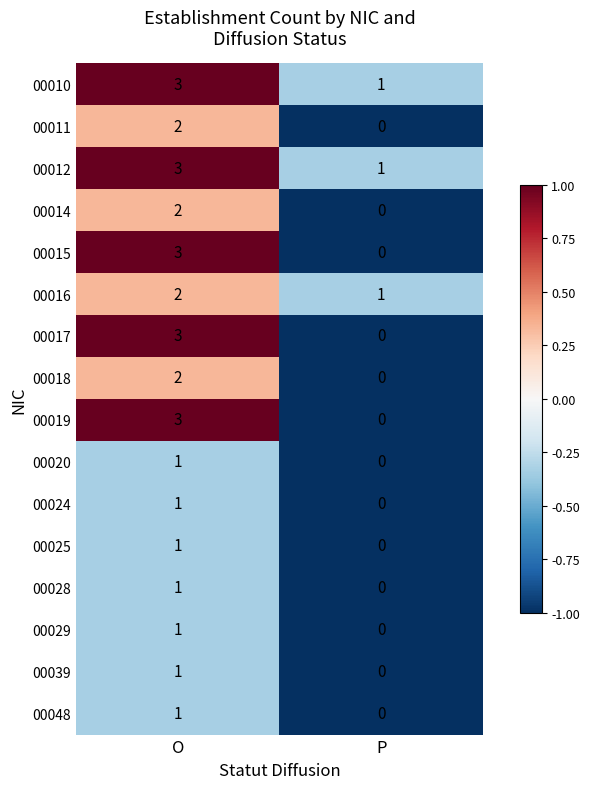

Is it true that 00010 equals 0 at P?

False